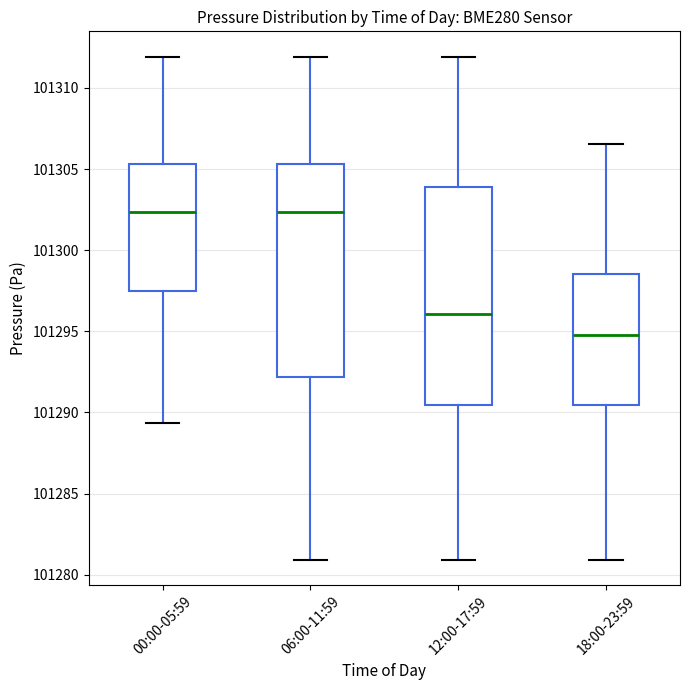

Reading left to right, transcribe this box plot: for each box, give where its median line is, the range the box spans, and where its two whiskers end, as read against the y-axis. The values are not printed on the chart, so give them approximately, as read against the axis.

00:00-05:59: median 101302.5, box 101297.5 to 101305.5, whiskers 101289.5 to 101312.0
06:00-11:59: median 101302.5, box 101292.0 to 101305.5, whiskers 101281.0 to 101312.0
12:00-17:59: median 101296.0, box 101290.5 to 101304.0, whiskers 101281.0 to 101312.0
18:00-23:59: median 101295.0, box 101290.5 to 101298.5, whiskers 101281.0 to 101306.5